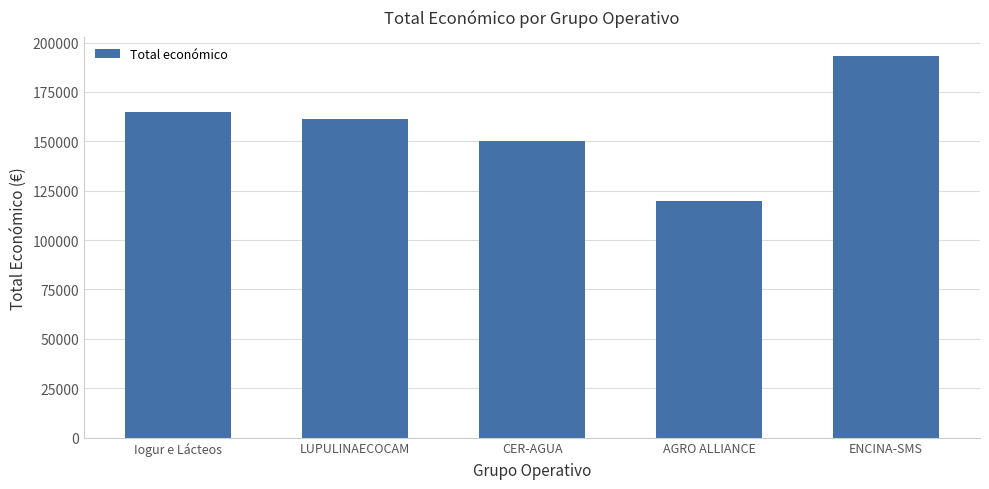

The value at ENCINA-SMS is 193149. True or false?

True